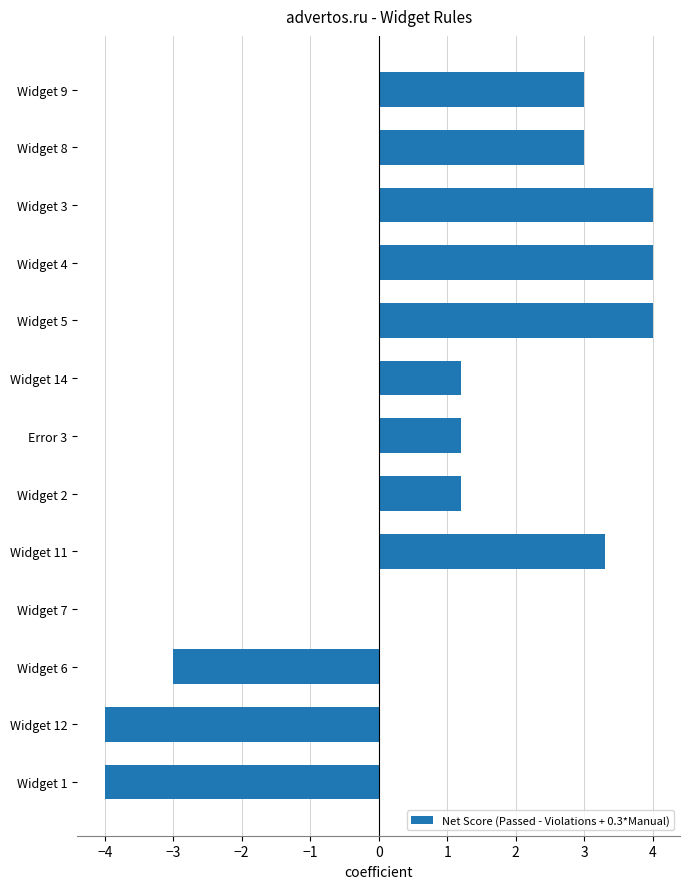

Are the bars horizontal?

Yes